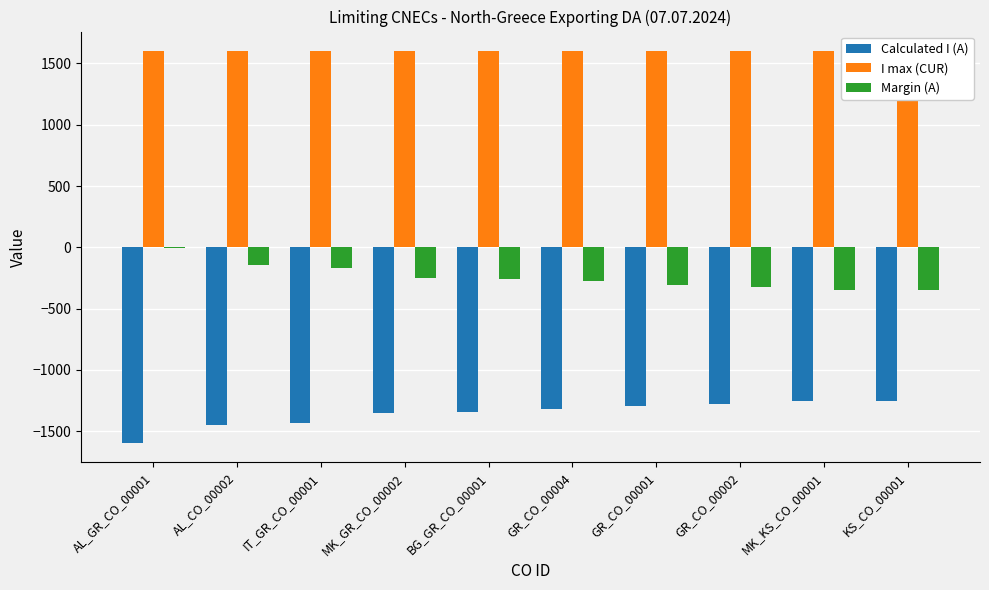

What position from the right is KS_CO_00001?

1